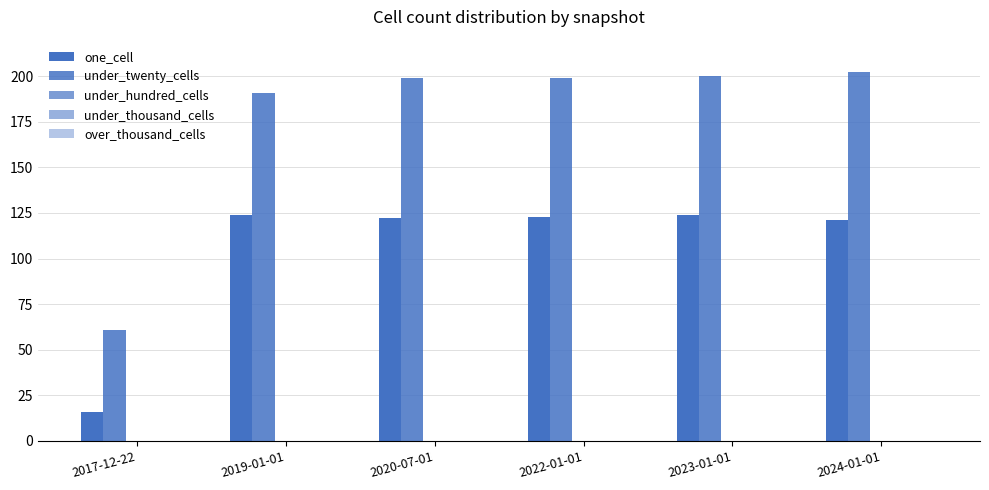

How many bars are there in total?

12